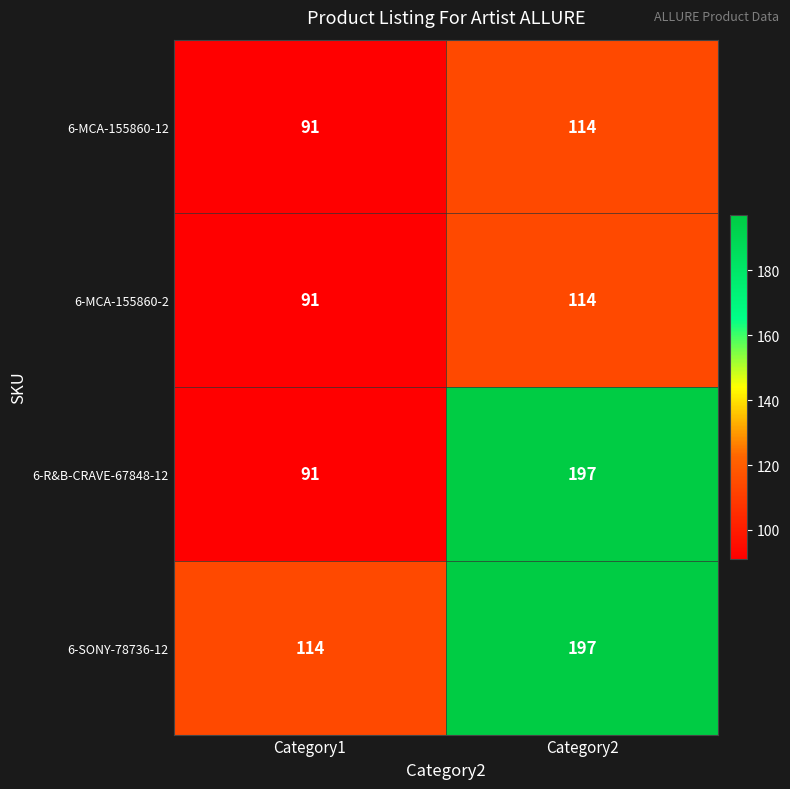

Which series has the largest range (max minus min)?

6-R&B-CRAVE-67848-12